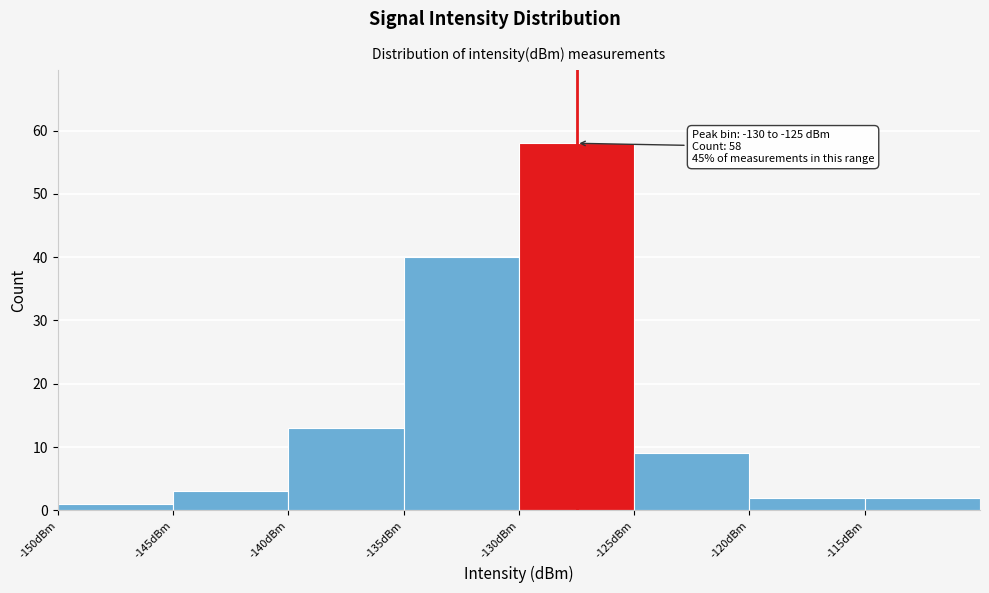

Which range on the x-axis has the tallest bar?

-130 to -125